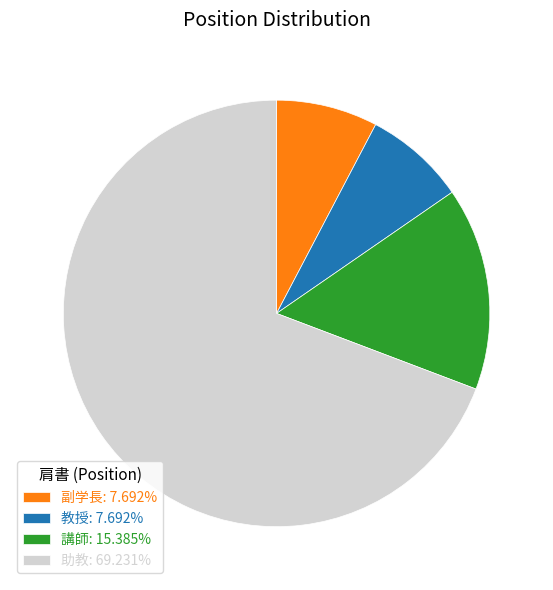

Which slice is the largest?

助教